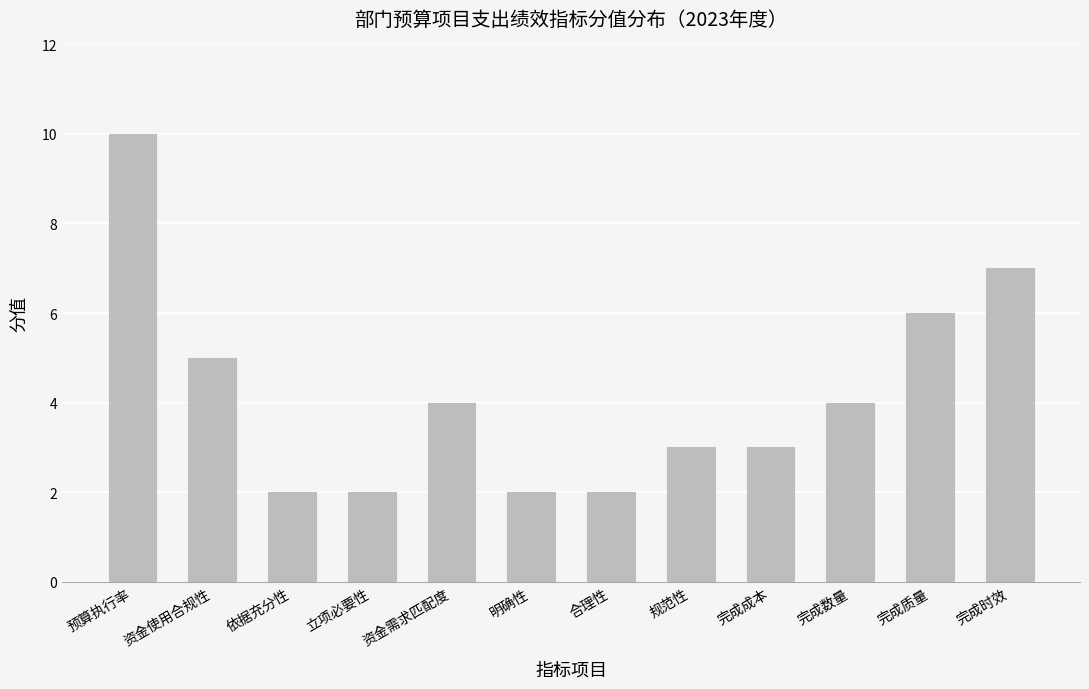

The chart shows a value of 8 at 资金使用合规性. True or false?

False